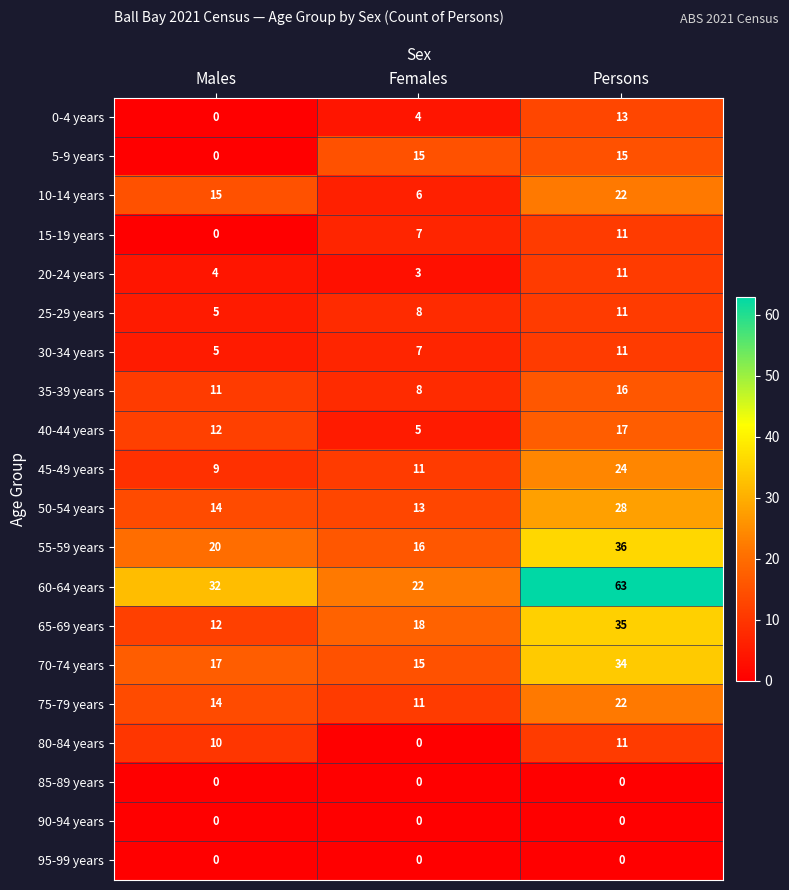

The 0-4 years series shows -7 at Males. True or false?

False